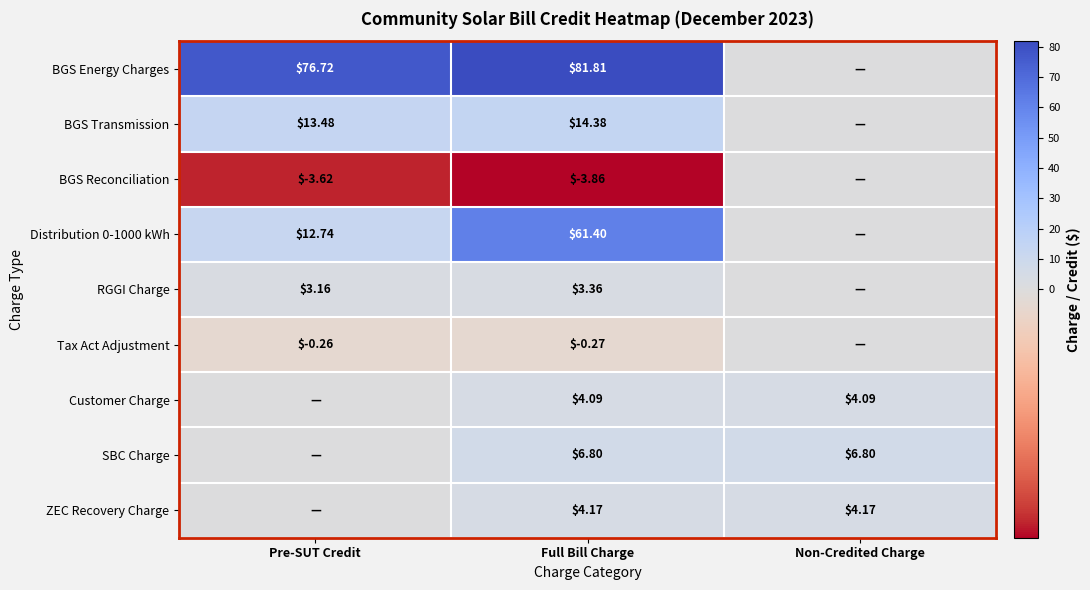

Is the value of ZEC Recovery Charge at Non-Credited Charge greater than the value of BGS Energy Charges at Pre-SUT Credit?

No